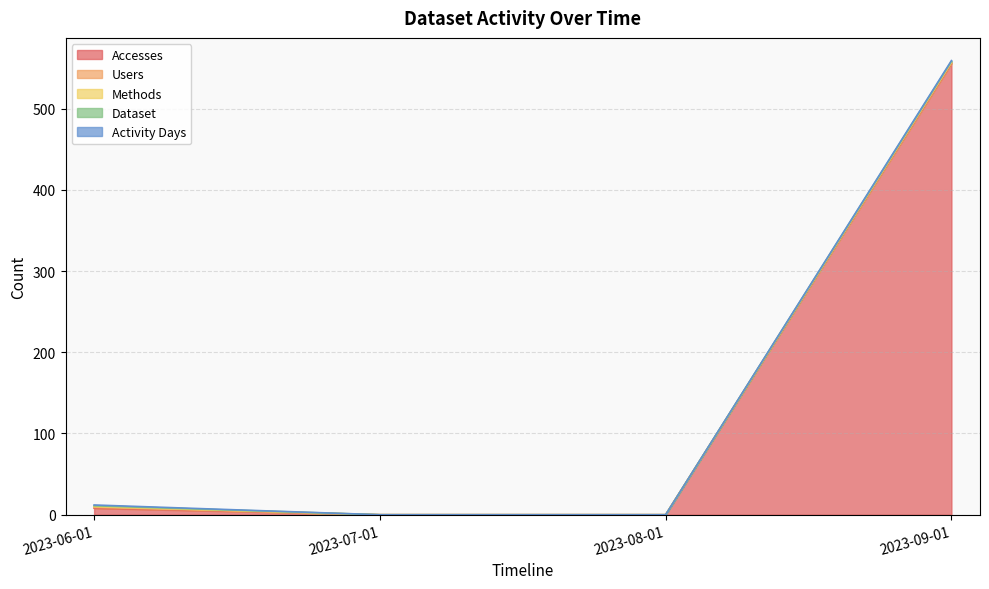

Which series has the largest range (max minus min)?

Accesses